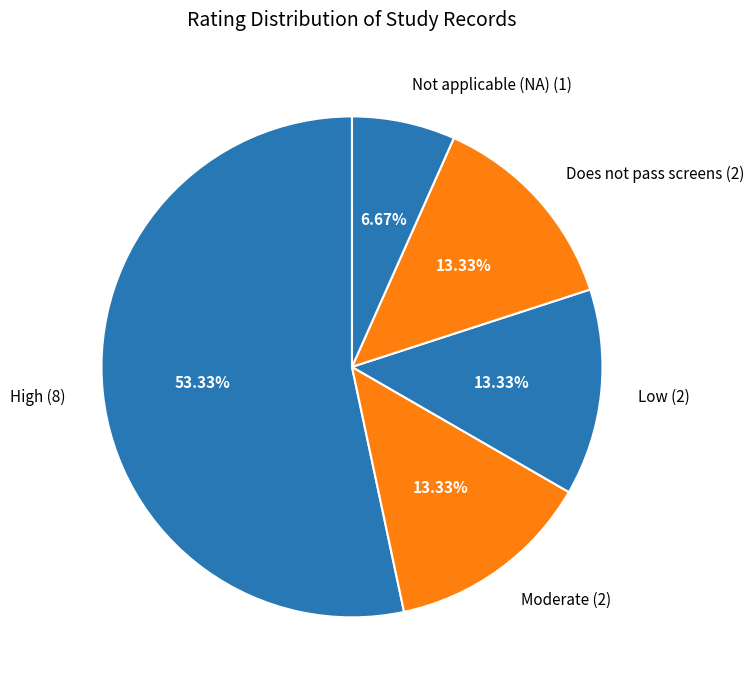

What is the ratio of the value at High (8) to the value at Low (2)?

4.0